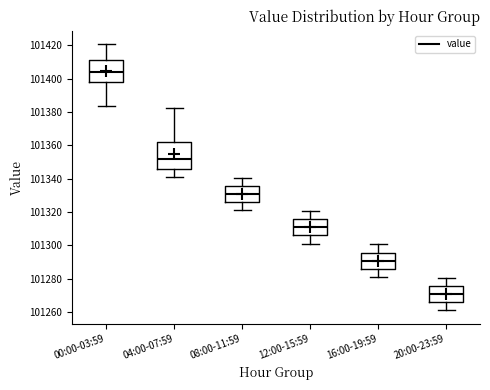

Where does the median line of the box for 16:00-19:59 sit on the y-axis? The values are not printed on the chart, so give them approximately, as read against the axis.

101290